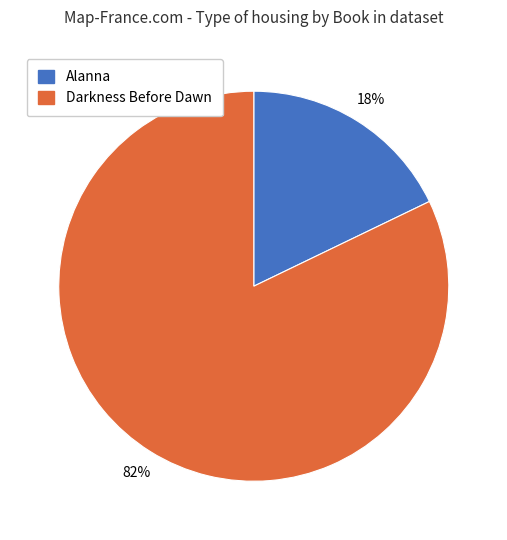

To the nearest percent, what percentage of the pie is Alanna?

18%